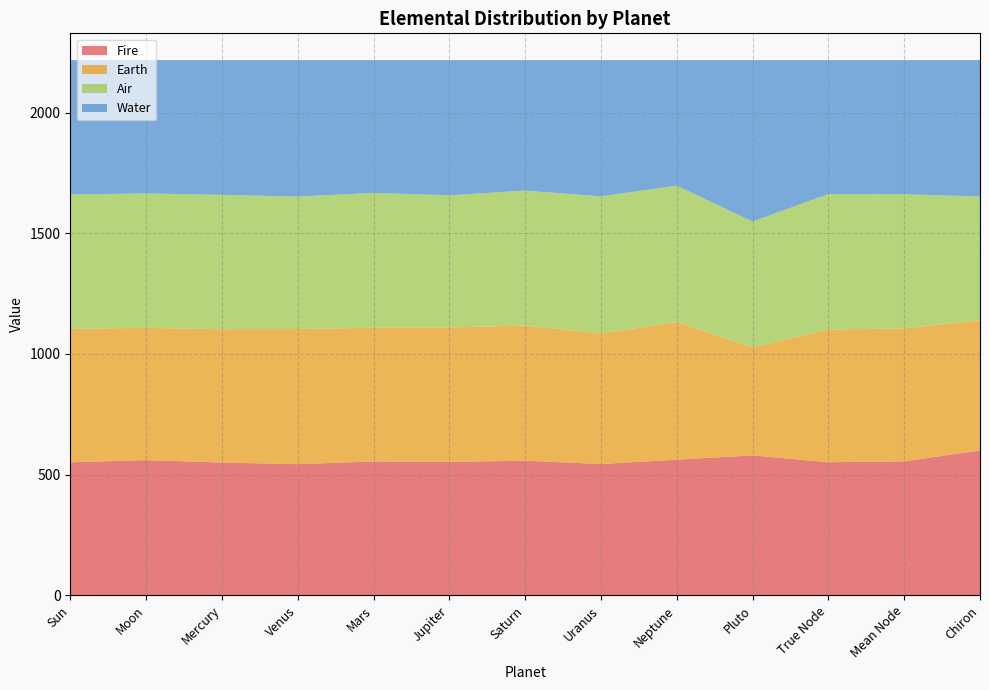

Reading left to right, transcribe all the data shown in this chart.

Fire: 550.9	560.0	550.0	543.1	554.5	552.7	557.5	543.8	561.8	579.5	551.2	554.7	600.1
Earth: 553.1	548.3	552.4	560.2	554.1	557.1	560.0	541.1	570.2	448.2	550.0	551.3	538.9
Air: 556.7	556.9	557.1	548.8	558.9	547.6	559.5	568.3	565.7	521.1	561.6	555.9	513.6
Water: 557.2	552.8	558.5	565.9	550.5	560.5	541.0	564.8	520.2	669.2	555.2	556.1	565.3